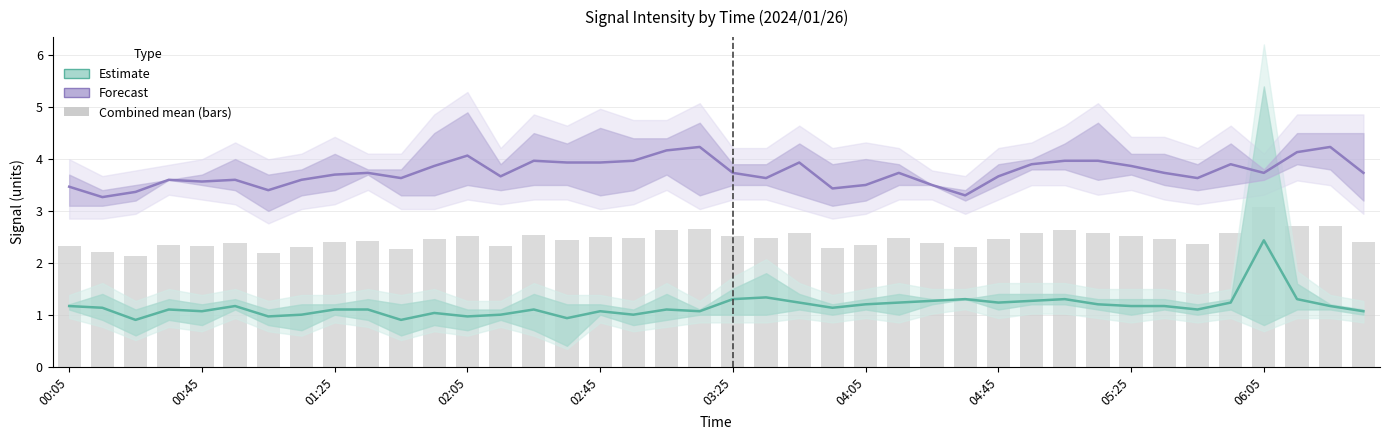

What is the sum of the Estimate values at 02:05 and 26?

2.4